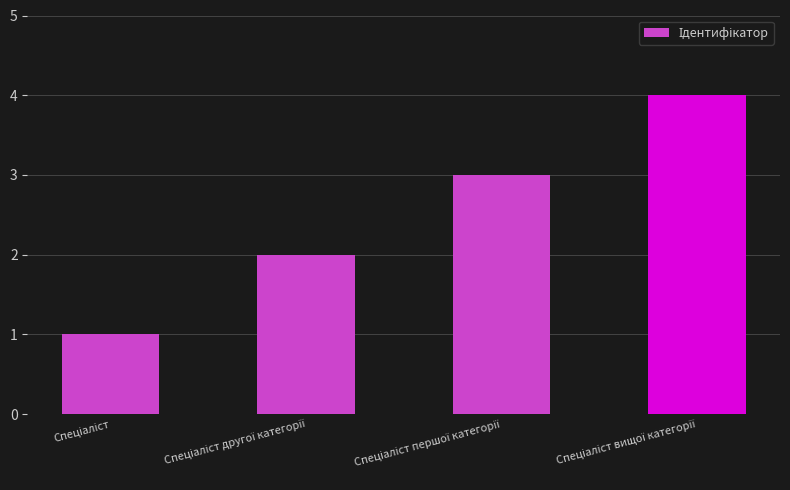

What is the maximum value shown in the chart?

4